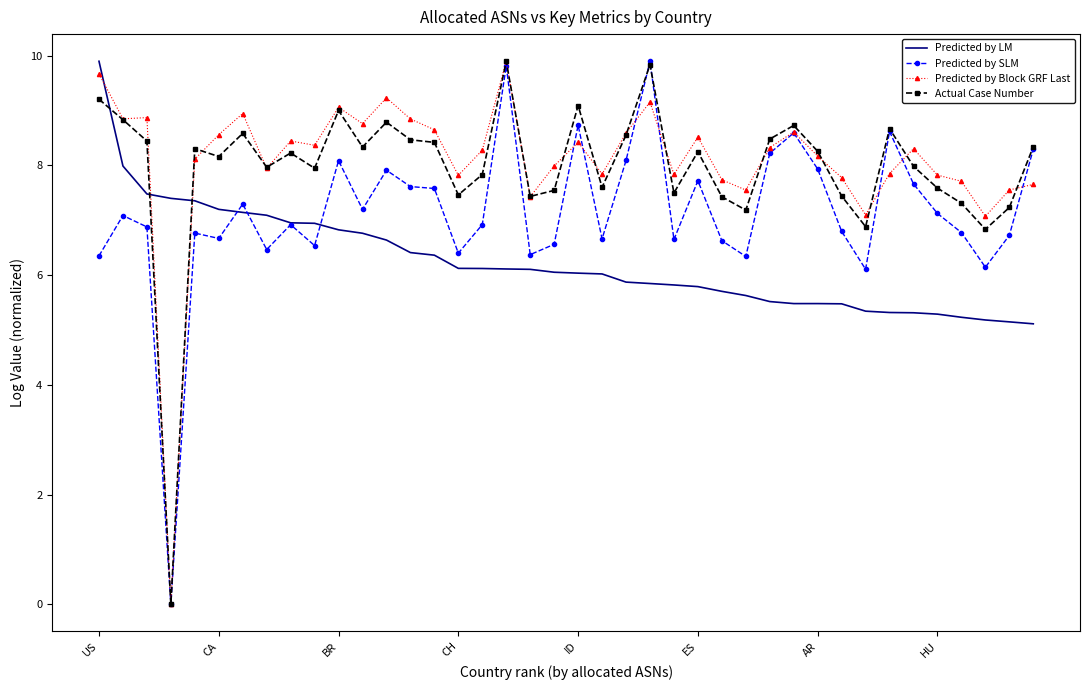

What is the greatest value displayed?

9.9